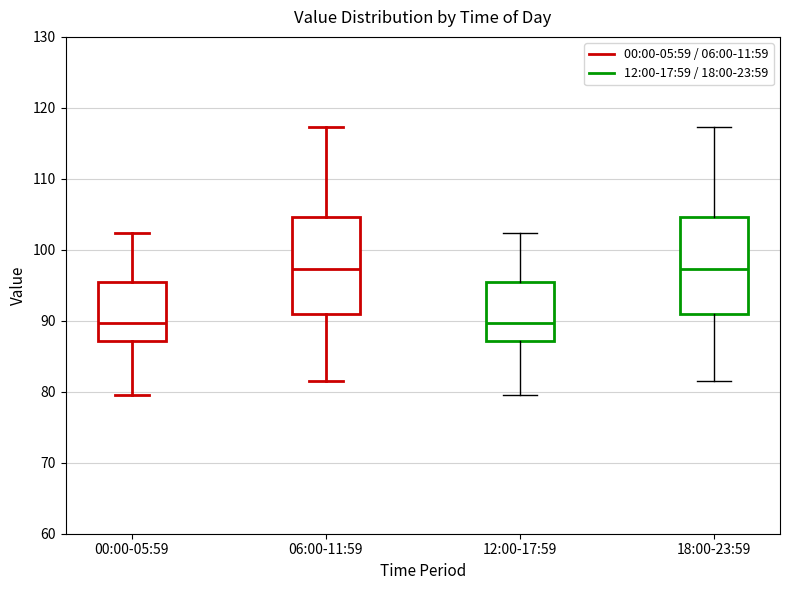

Reading left to right, transcribe this box plot: for each box, give where its median line is, the range the box spans, and where its two whiskers end, as read against the y-axis. The values are not printed on the chart, so give them approximately, as read against the axis.

00:00-05:59: median 90, box 87 to 95, whiskers 80 to 102
06:00-11:59: median 97, box 91 to 105, whiskers 82 to 117
12:00-17:59: median 90, box 87 to 95, whiskers 80 to 102
18:00-23:59: median 97, box 91 to 105, whiskers 82 to 117